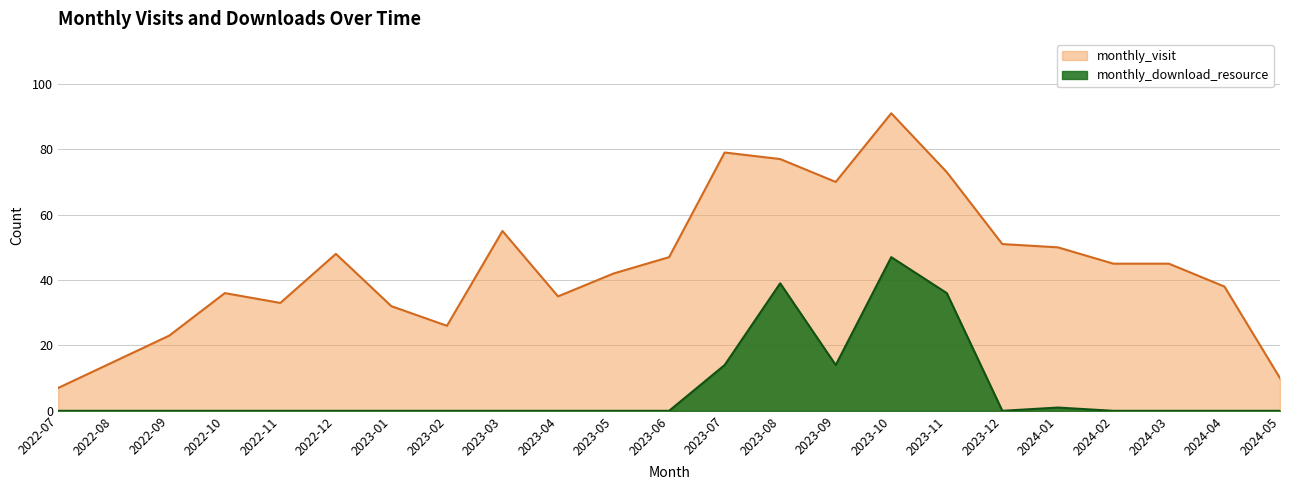

How many data points in monthly_download_resource are above 0?

6